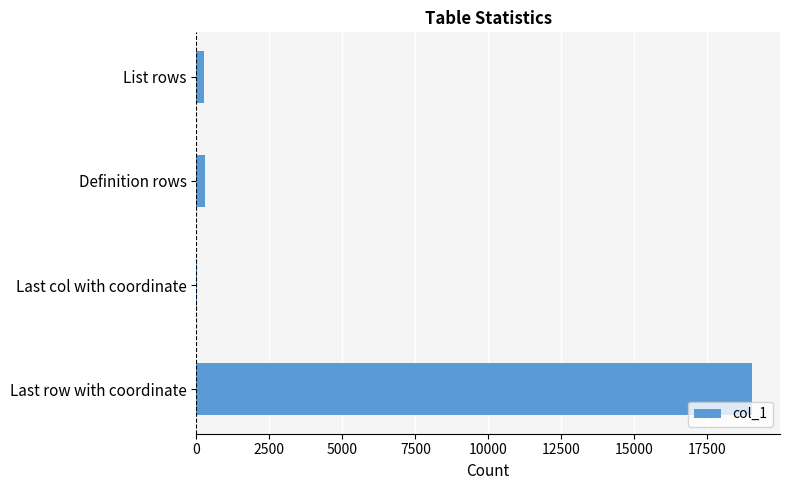

Which label corresponds to the largest value in the chart?

Last row with coordinate